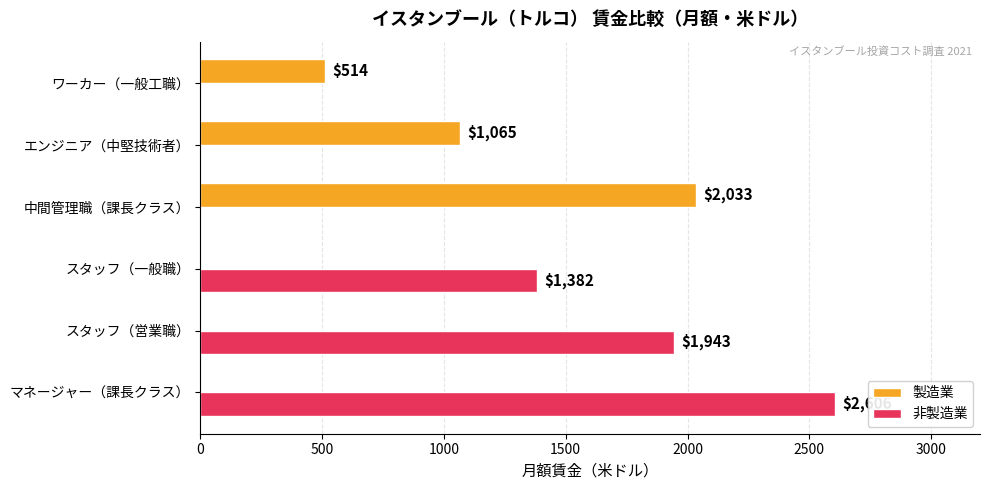

What is the sum of the 製造業 values at エンジニア（中堅技術者） and スタッフ（営業職）?

1065